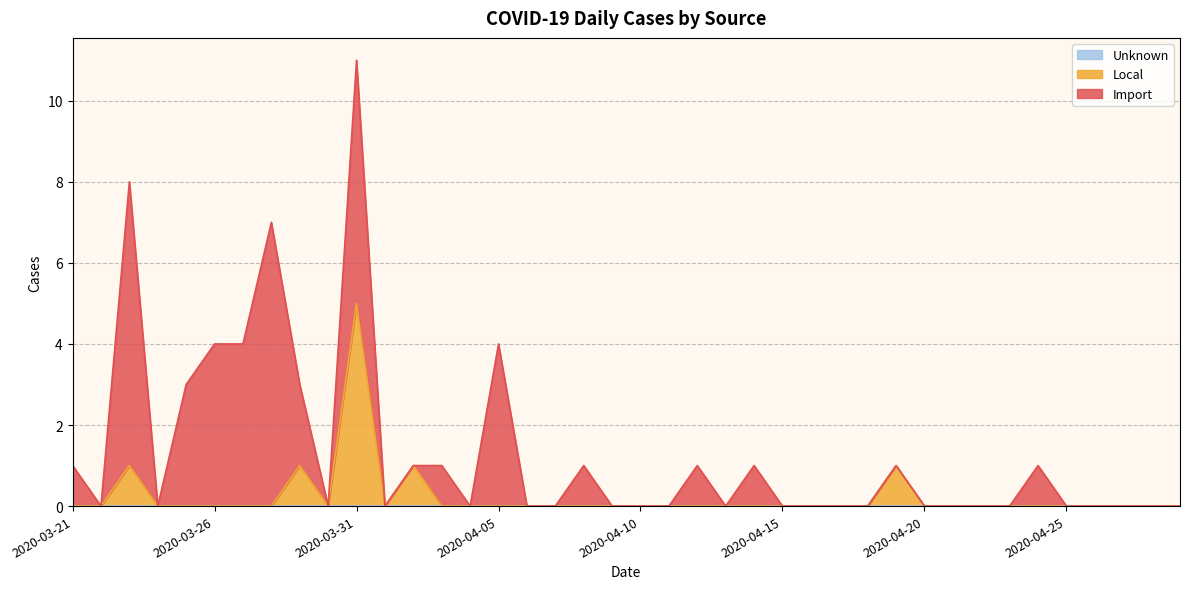

What is the sum of the Local values at 2020-03-31 and 2020-03-28?

5